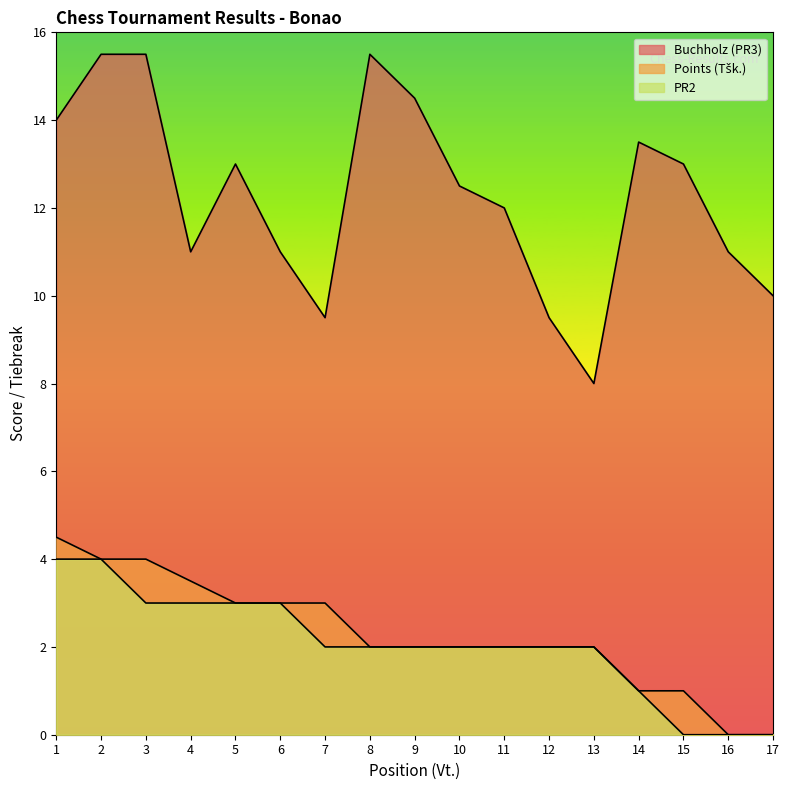

What are all the series names shown in the legend?

Buchholz (PR3), Points (Tšk.), PR2